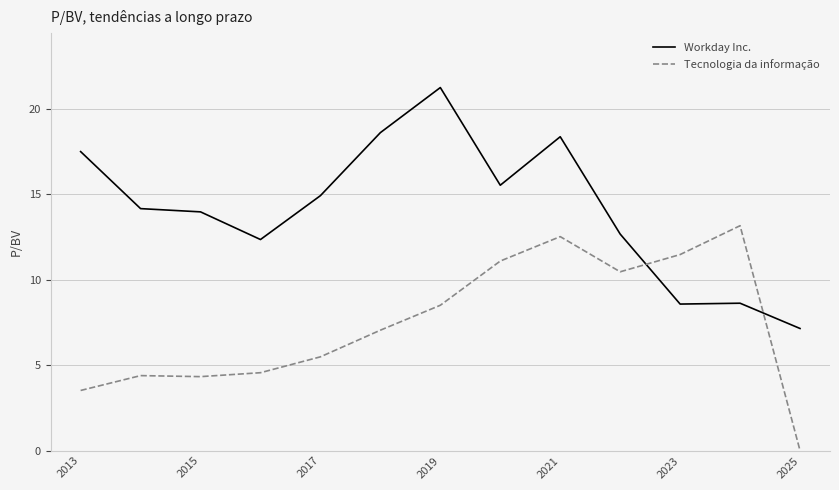

Which series has the largest total across all categories?

Workday Inc.